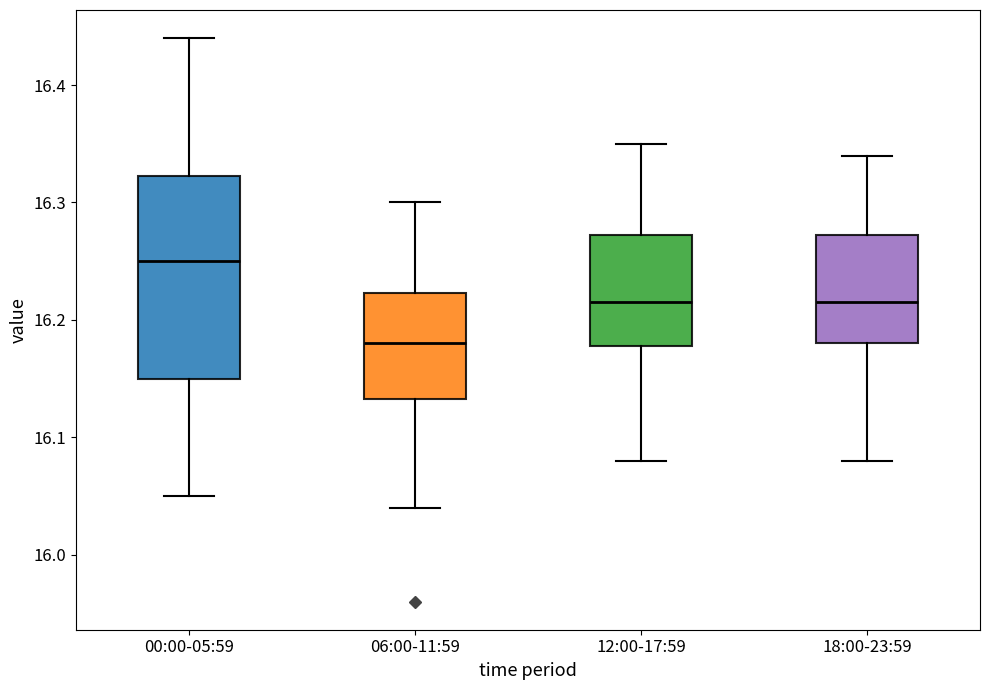

Which box has the lowest median line?

06:00-11:59